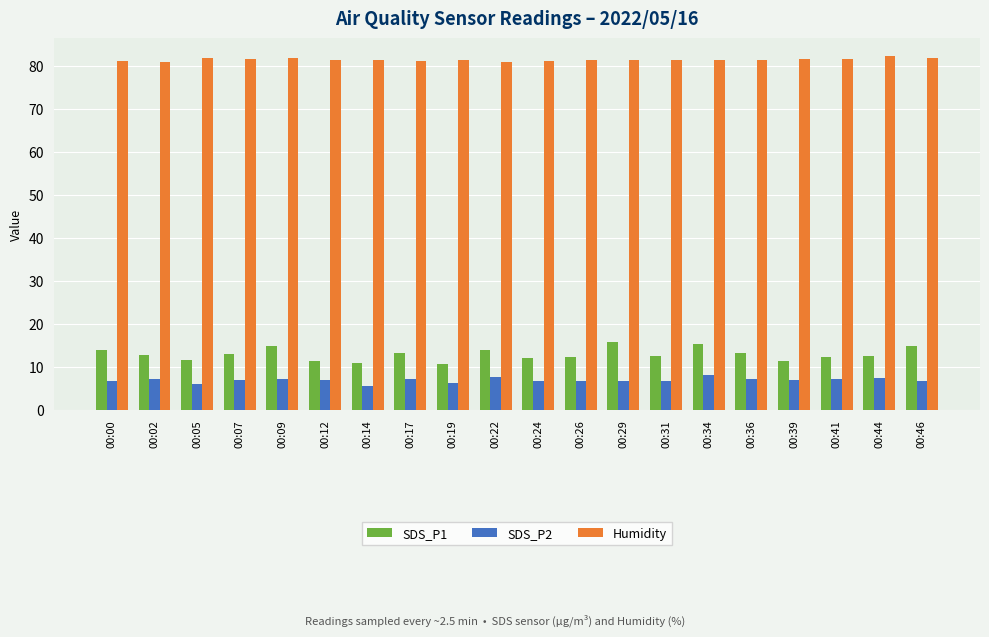

How many bars are there in total?

60